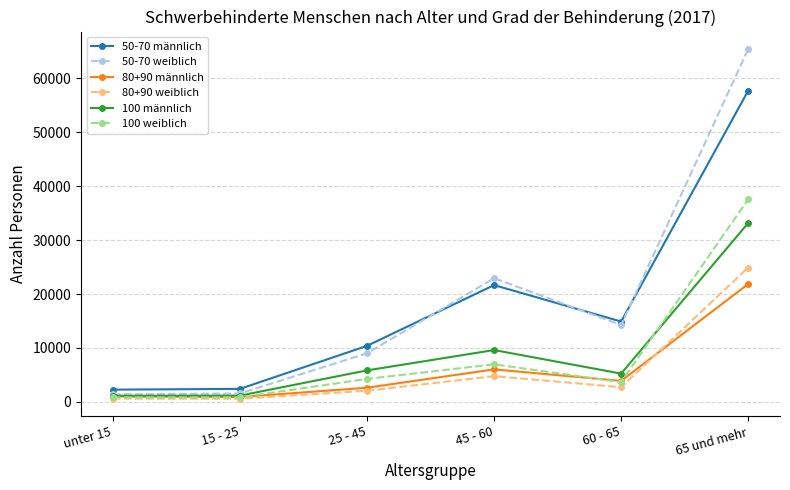

How many series are shown in this chart?

6